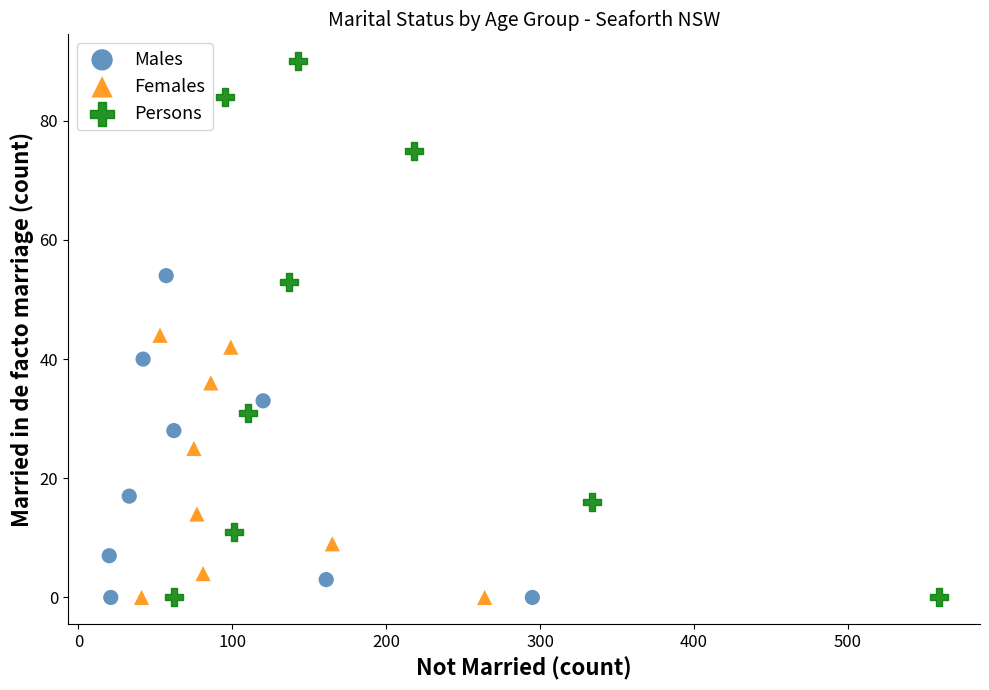

Which series has the widest spread of Y values?

Persons